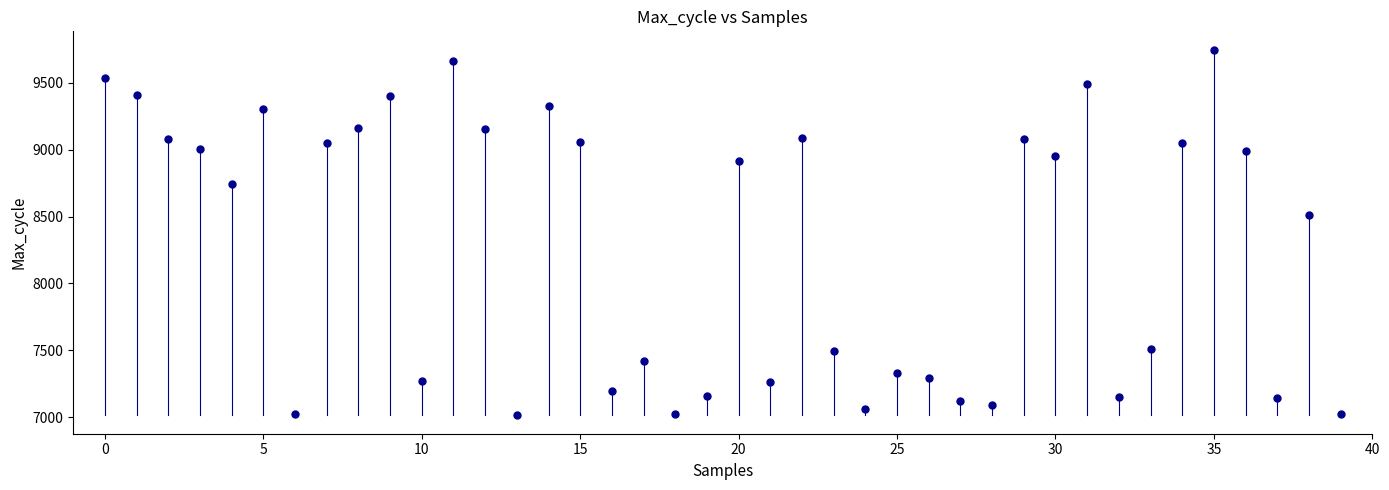

What Y value in the scatter plot is closest to 8380?

8511